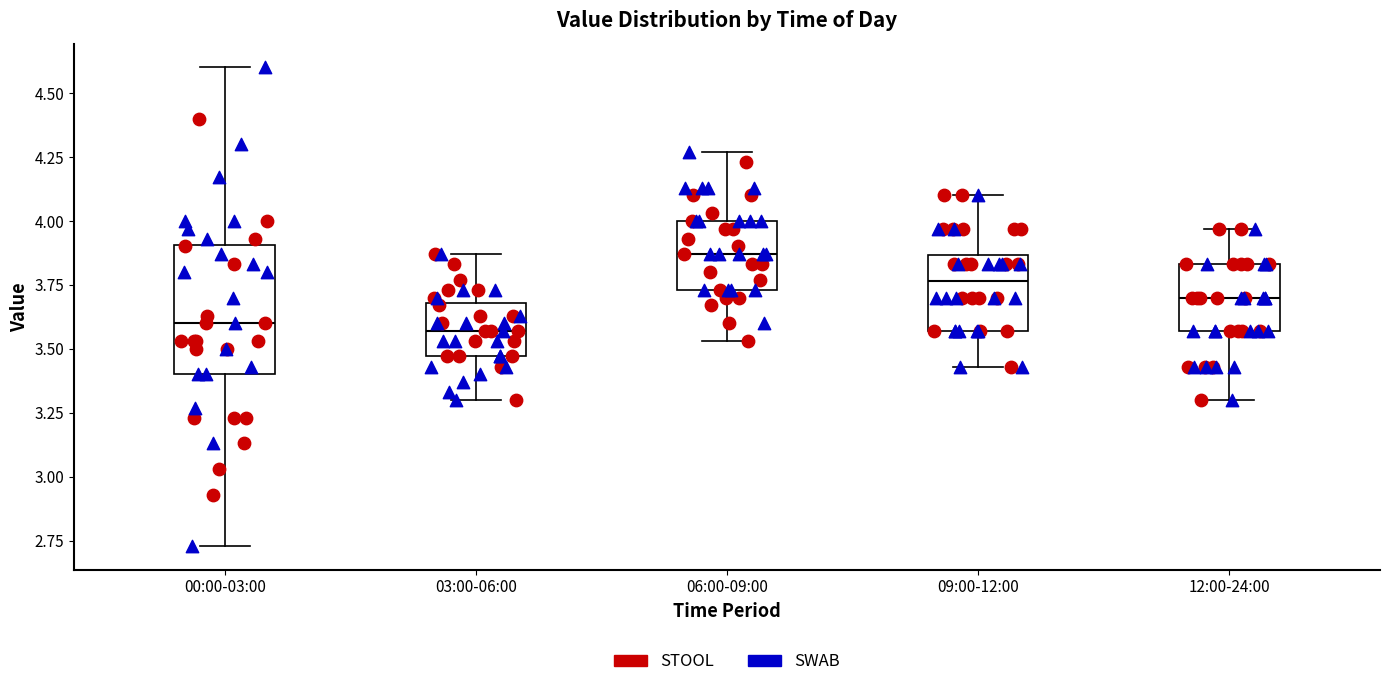

Reading left to right, read every box against the y-axis: the position of its median line, the range the box covers, and the ends of its whiskers. The values are not printed on the chart, so give them approximately, as read against the axis.

00:00-03:00: median 3.60, box 3.40 to 3.90, whiskers 2.75 to 4.60
03:00-06:00: median 3.55, box 3.45 to 3.70, whiskers 3.30 to 3.85
06:00-09:00: median 3.85, box 3.75 to 4.00, whiskers 3.55 to 4.25
09:00-12:00: median 3.75, box 3.55 to 3.85, whiskers 3.45 to 4.10
12:00-24:00: median 3.70, box 3.55 to 3.85, whiskers 3.30 to 3.95